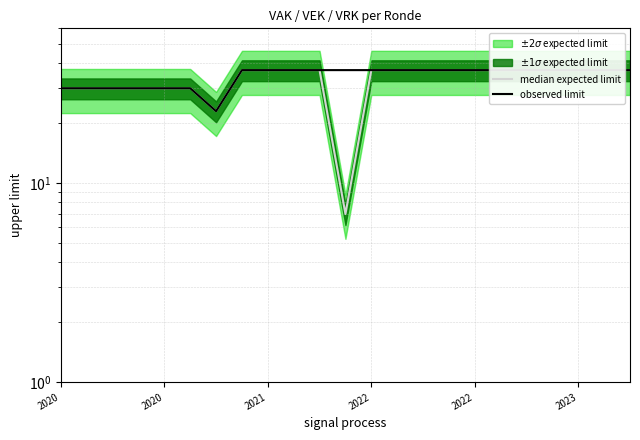

Is the value of median expected limit at 2021 greater than the value of observed limit at 21?

No